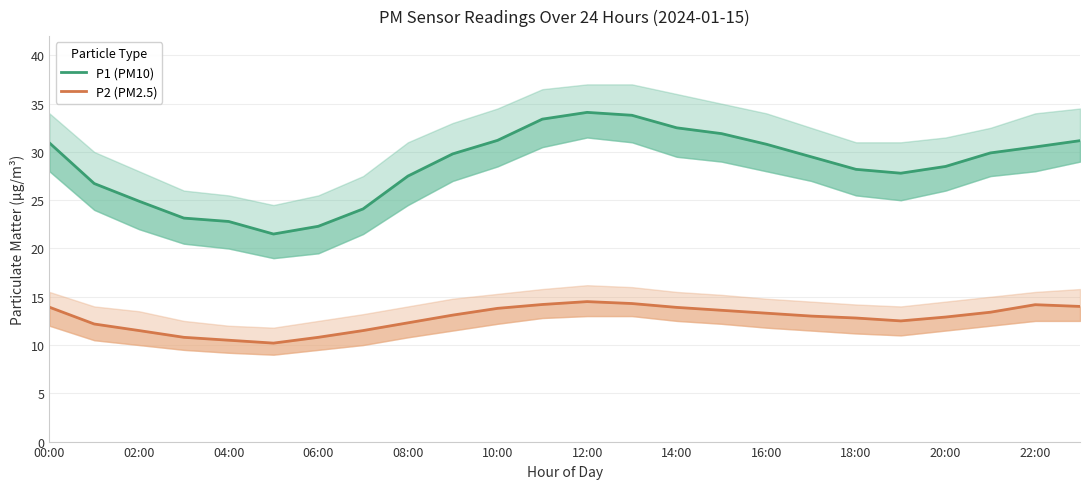

In P1 (PM10), how many points are lower than both neighbors (excluding endpoints)?

2